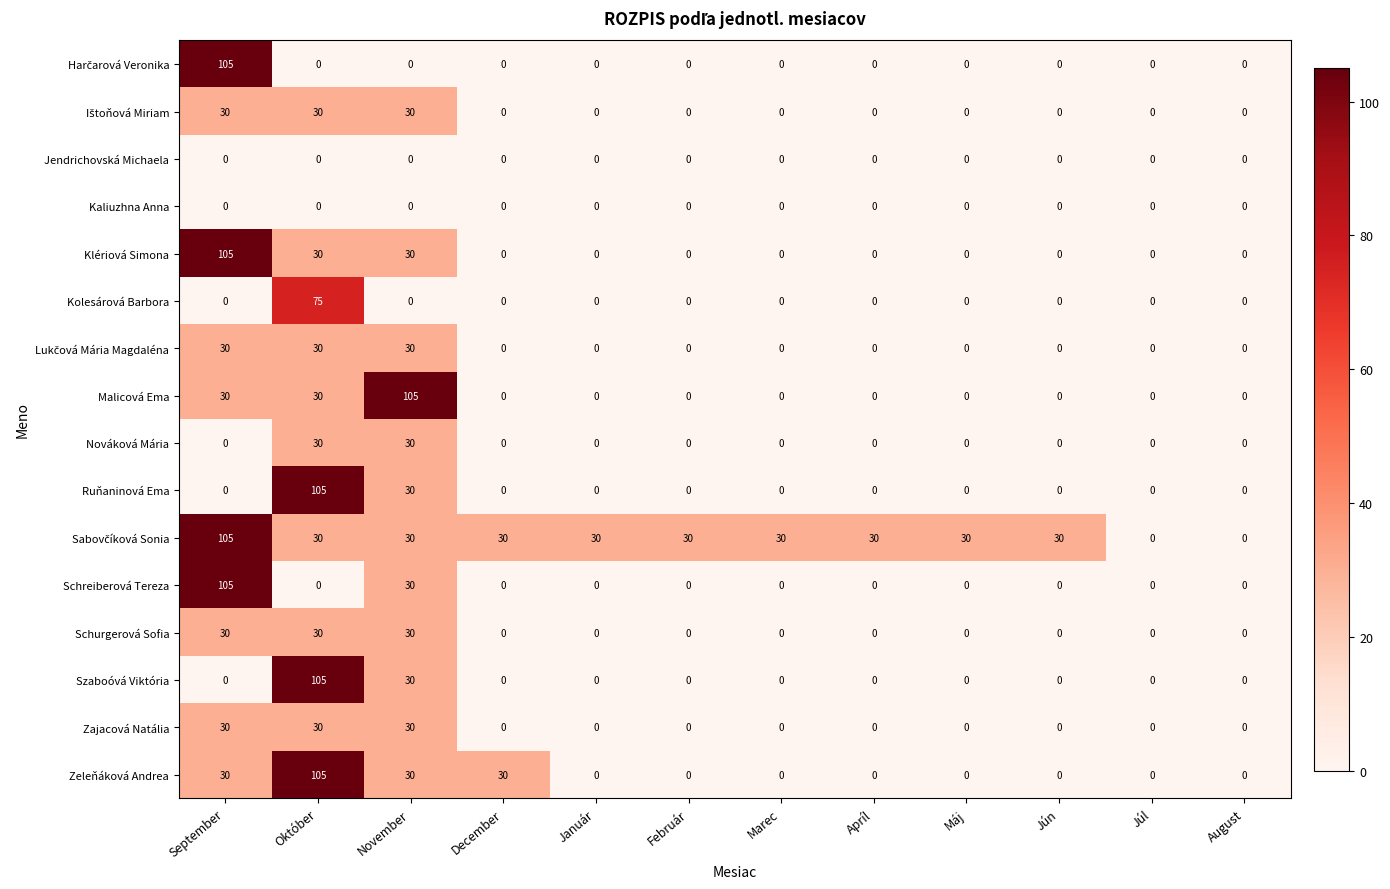

At which category is the sum across all series the highest?

Október